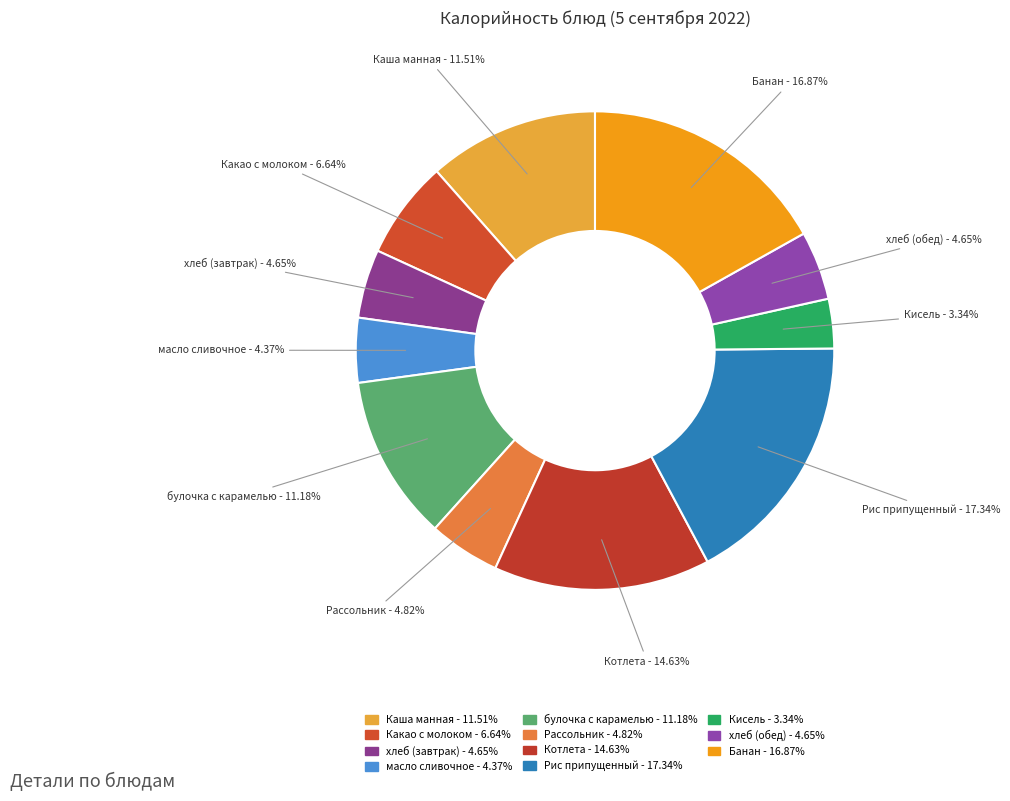

Do Рассольник and масло сливочное together represent more than half of the pie?

No